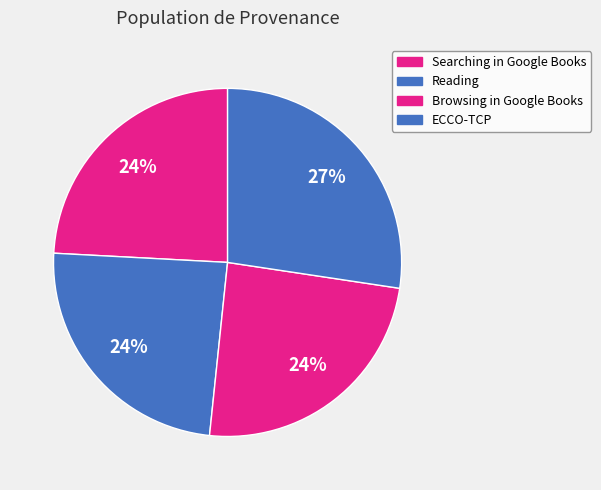

What is the smallest slice in the pie chart?

Searching in Google Books